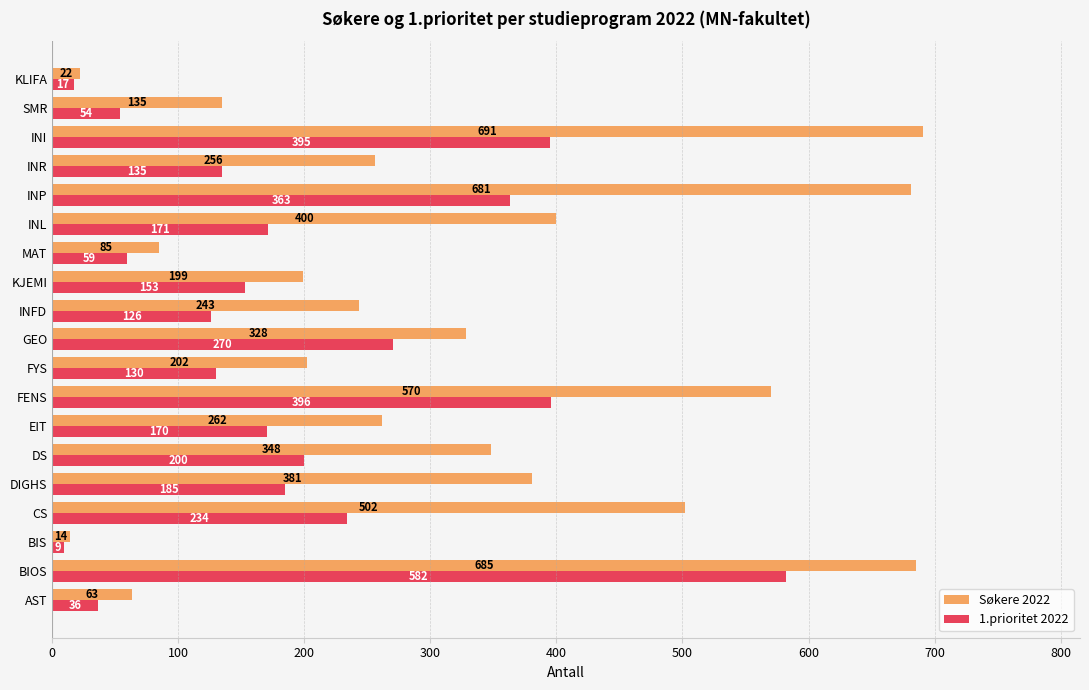

What is the difference between the highest and lowest values at INFD?

117